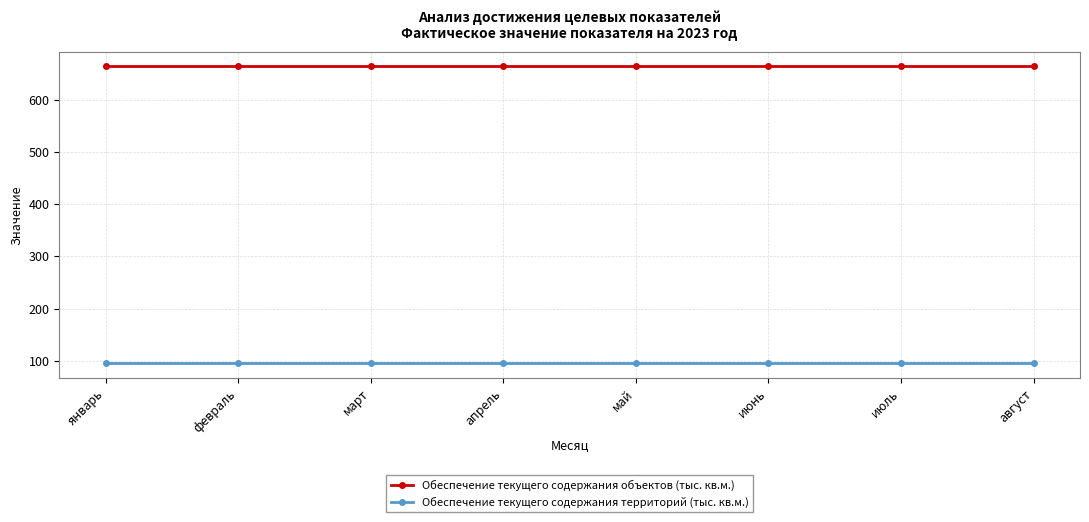

At how many categories does at least one series exceed 523?

8